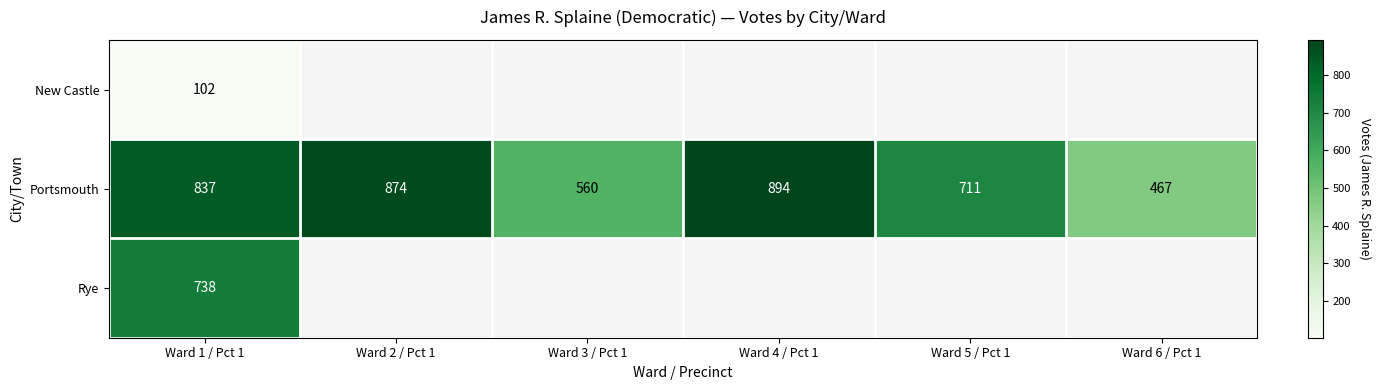

What is the difference between the highest and lowest values at Ward 1 / Pct 1?

735